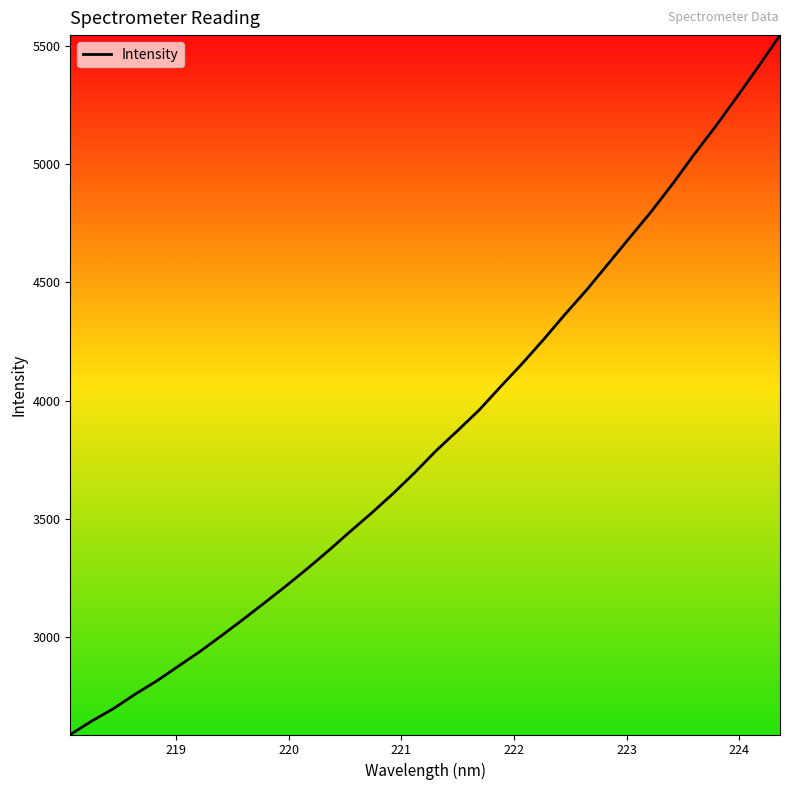

How many lines are shown in the chart?

1